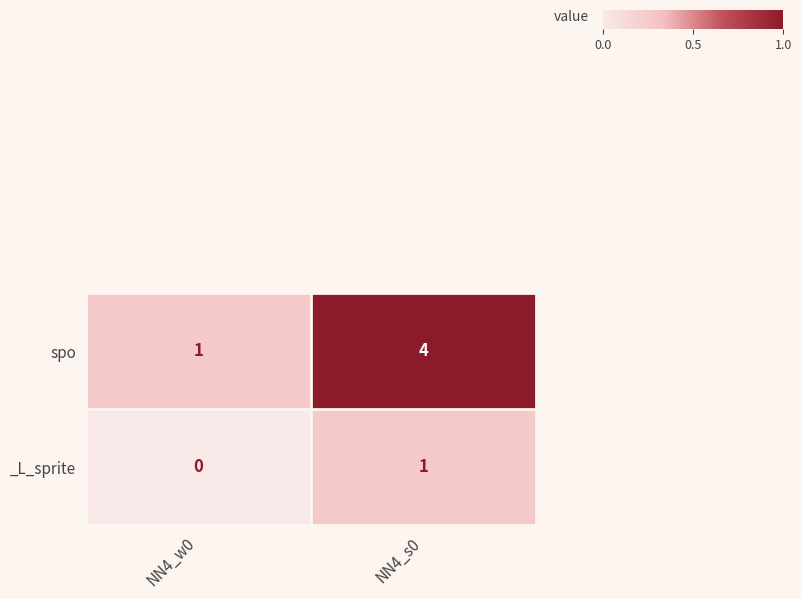

At which category is the sum across all series the highest?

NN4_s0